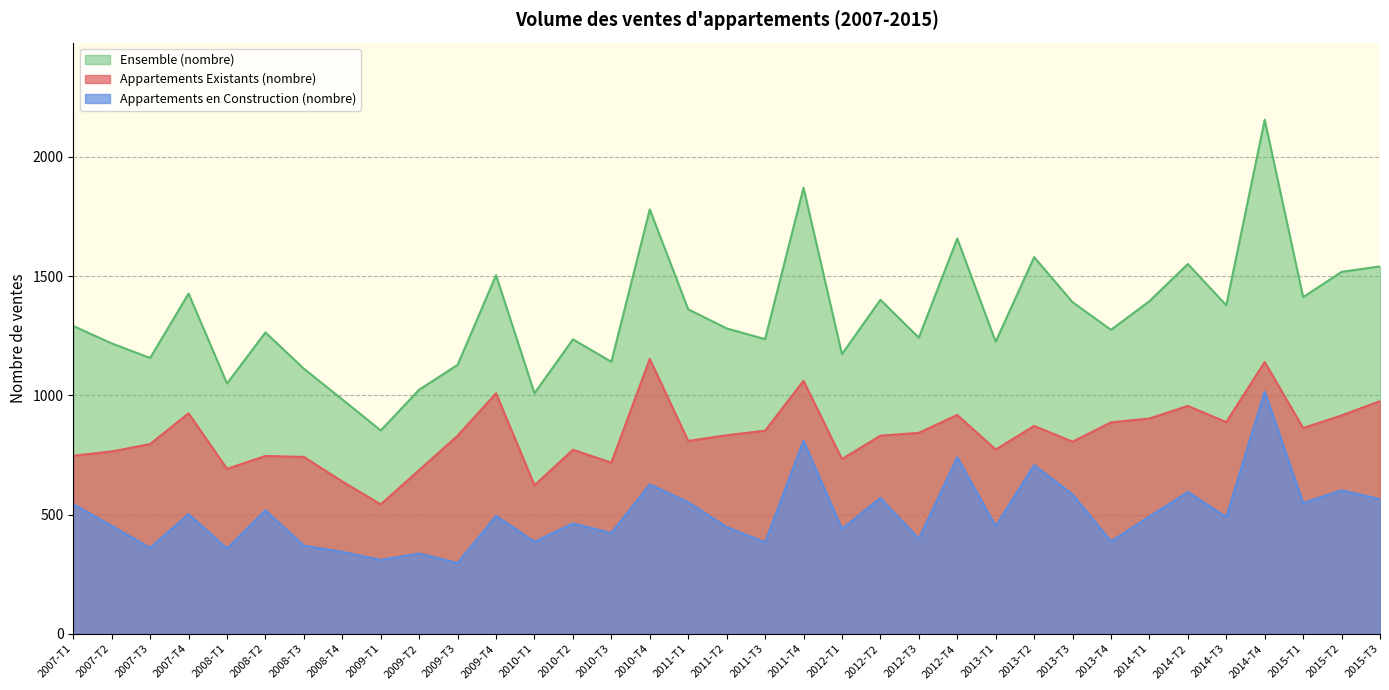

At which label does Appartements en Construction (nombre) first exceed 490?

2007-T1